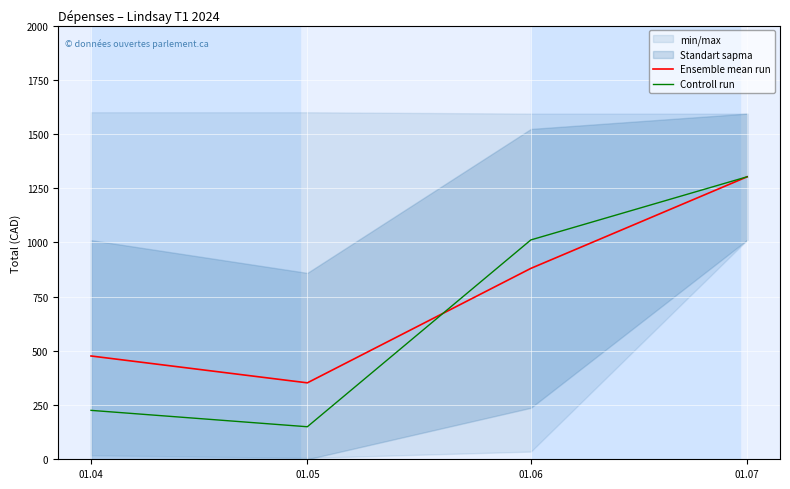

What is the value of the Ensemble mean run point at the 2nd from the left?

352.4